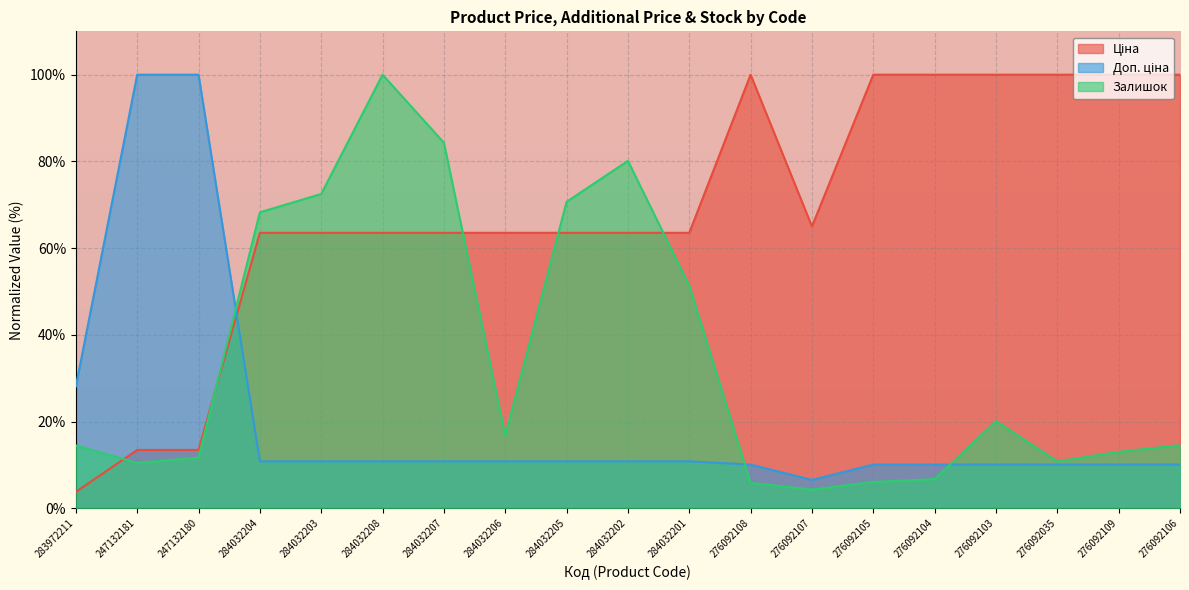

At which category does Ціна reach its first local valley?

276092107